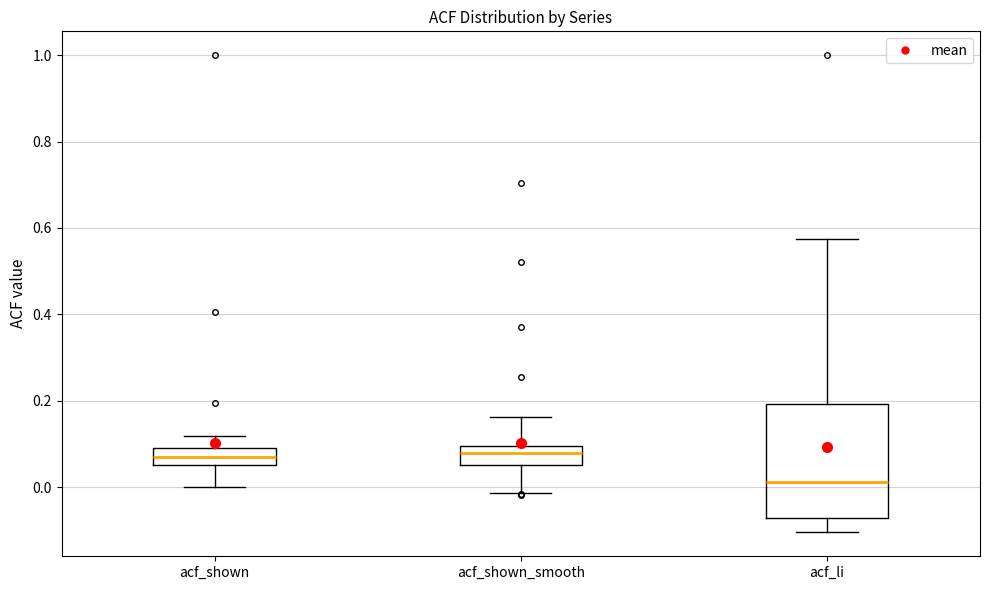

Reading left to right, read every box against the y-axis: the position of its median line, the range the box covers, and the ends of its whiskers. The values are not printed on the chart, so give them approximately, as read against the axis.

acf_shown: median 0.06 (inside the box), box 0.06 to 0.10, whiskers 0.00 to 0.12
acf_shown_smooth: median 0.08, box 0.06 to 0.10, whiskers -0.02 to 0.16
acf_li: median 0.02, box -0.08 to 0.20, whiskers -0.10 to 0.58